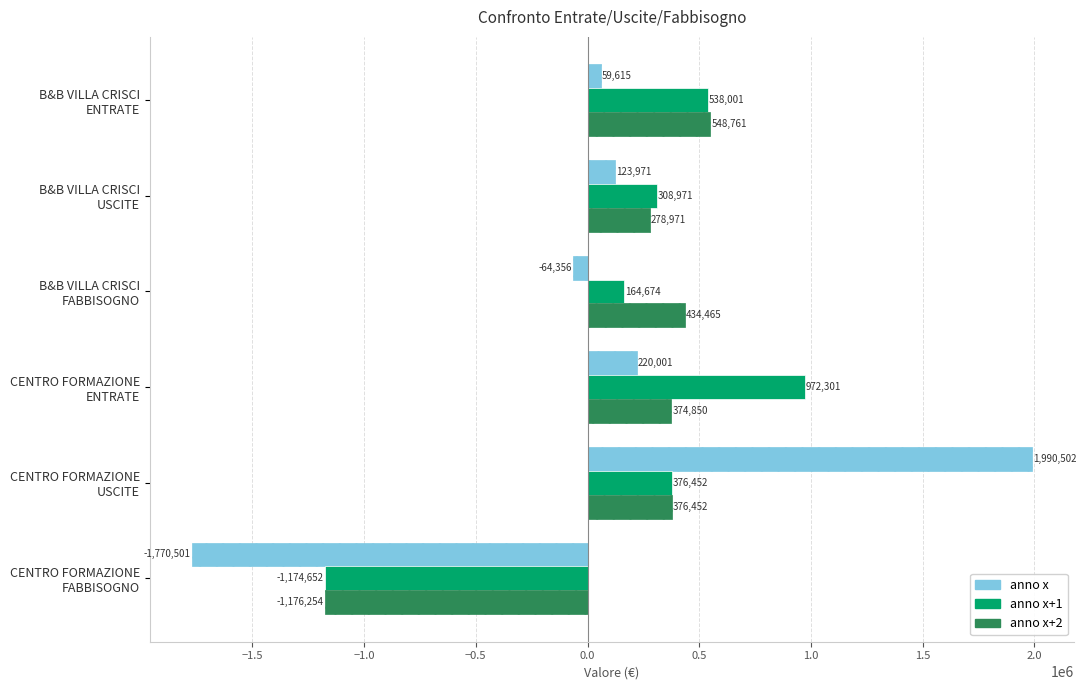

Which series has the widest spread of values?

anno x